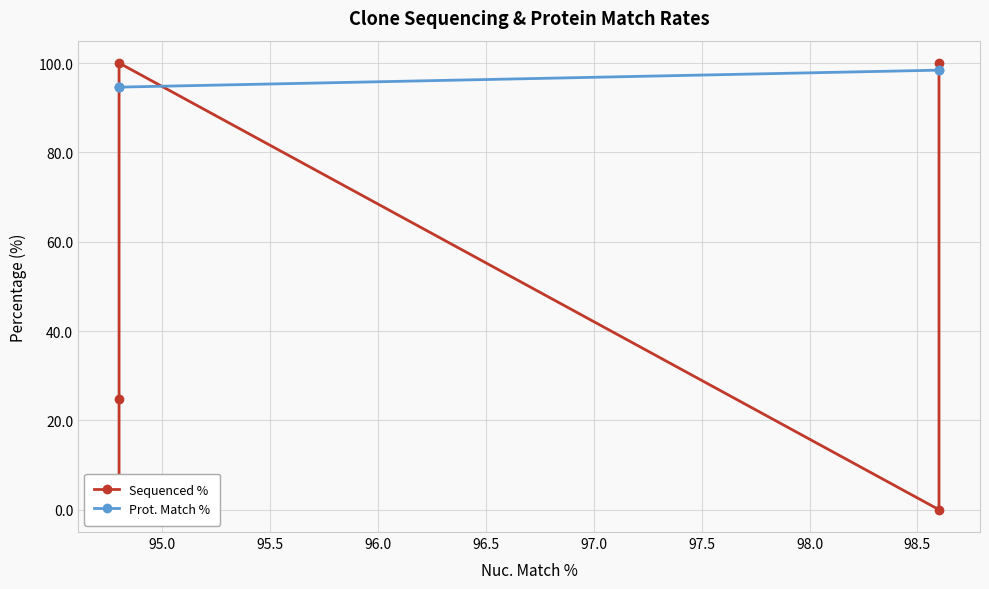

How many times do Sequenced % and Prot. Match % cross each other?

3